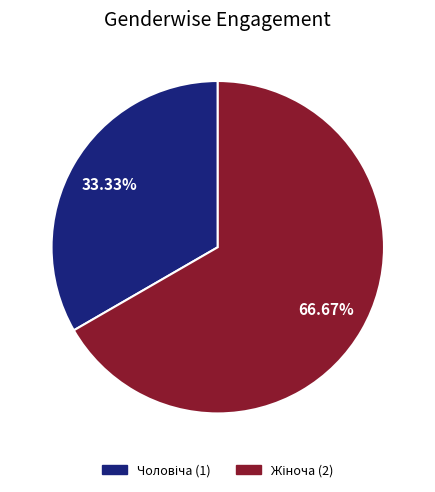

Is there a majority slice in this chart?

Yes